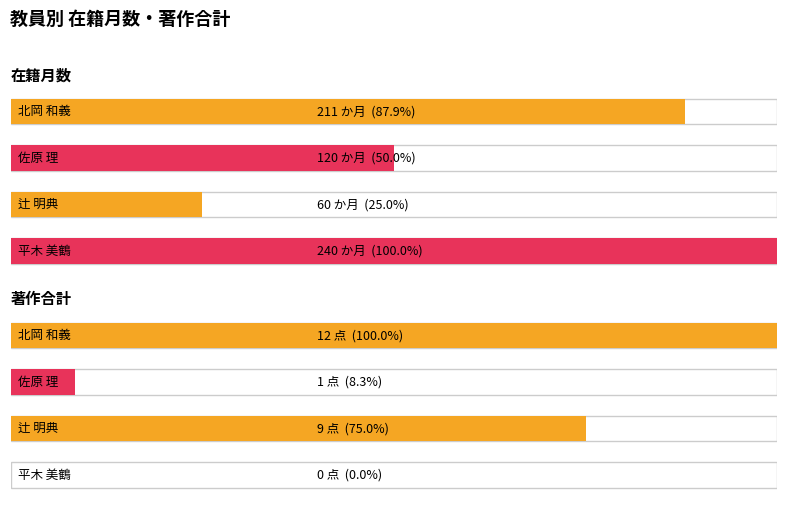

True or false: 在籍月数 and 著作合計 cross at least once.

False